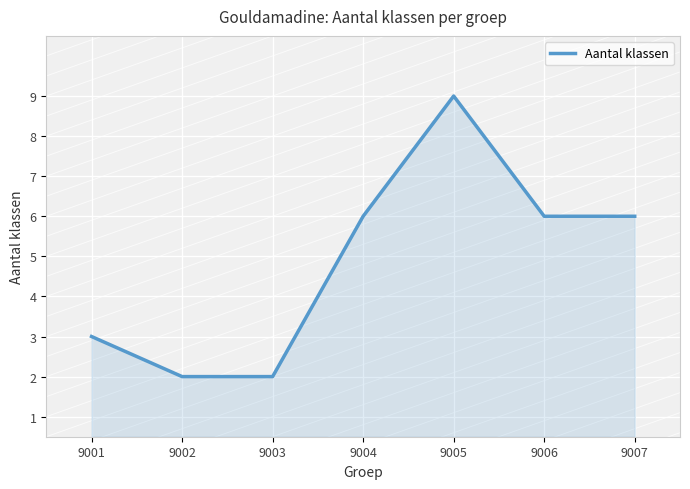

True or false: the data shows 14 at 9005.

False